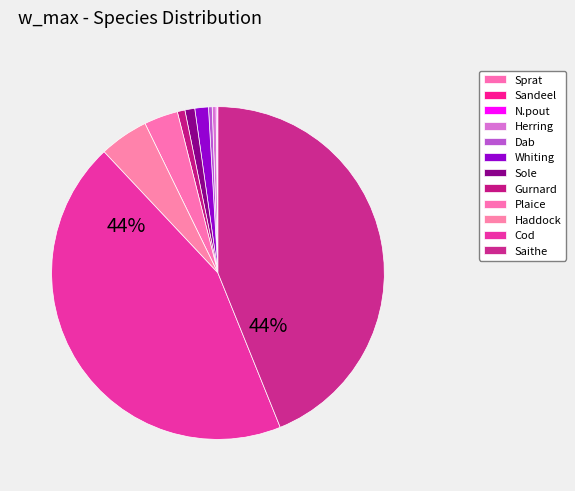

Is it true that Sprat is 7% of the pie?

False